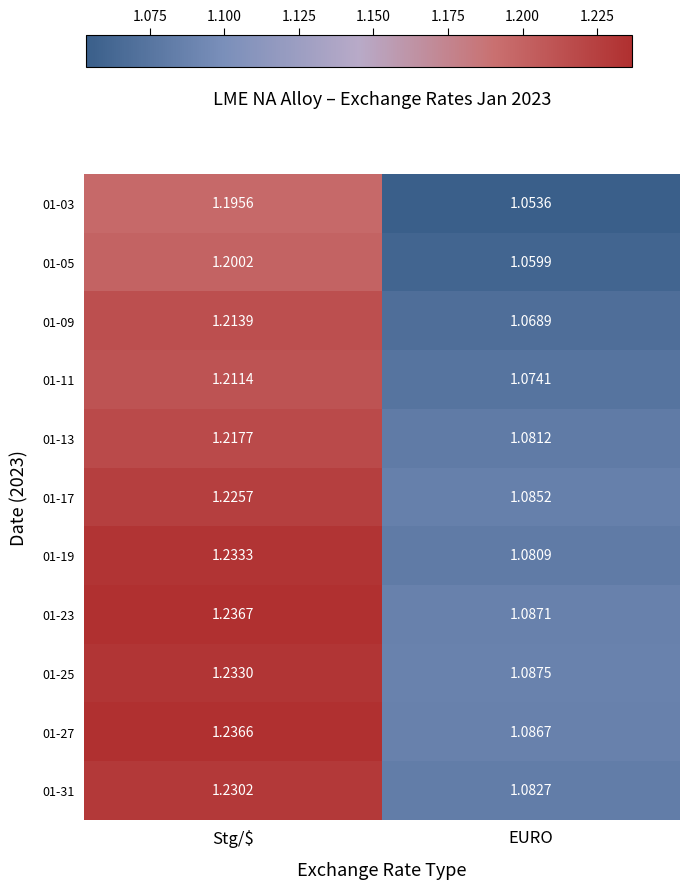

At which label does 01-03 reach its peak?

Stg/$